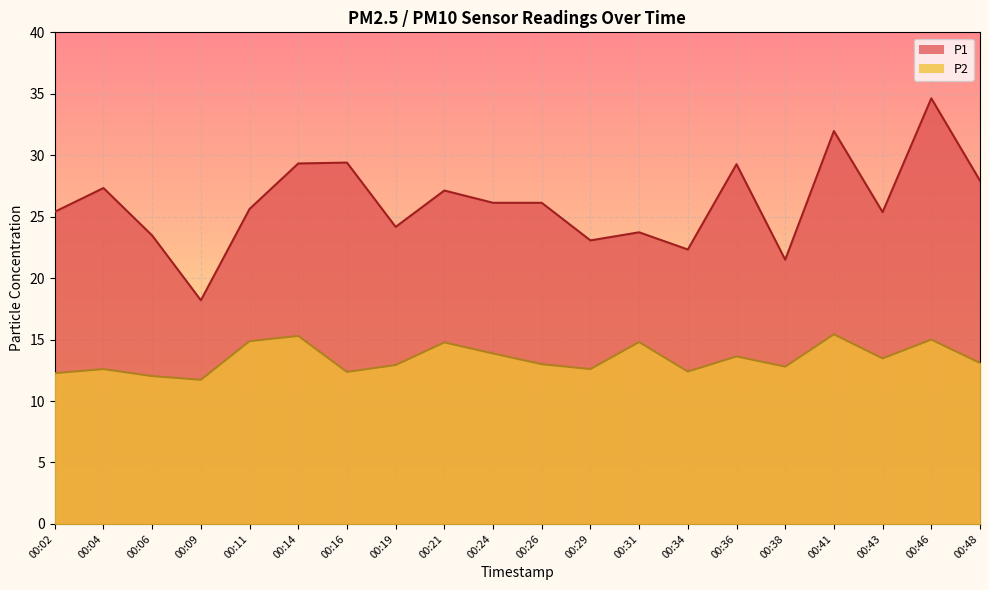

Which series has the largest total across all categories?

P1